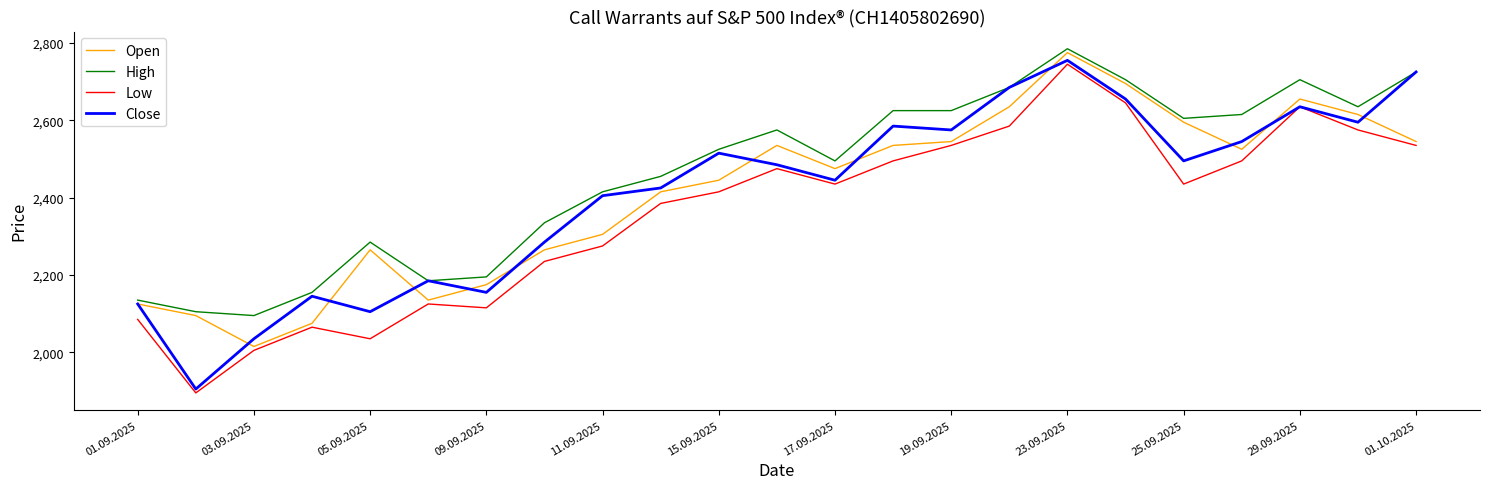

Which series has the largest total across all categories?

High